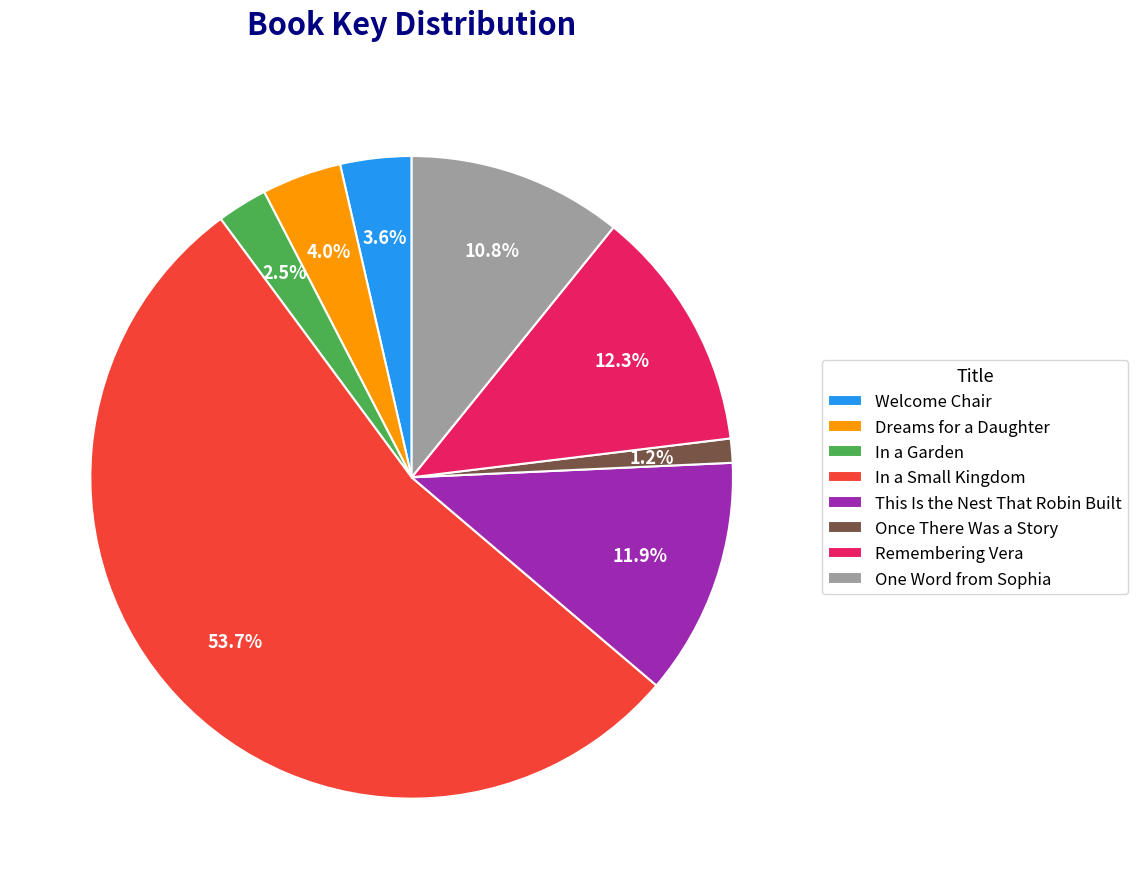

Which category has the biggest portion of the pie?

In a Small Kingdom